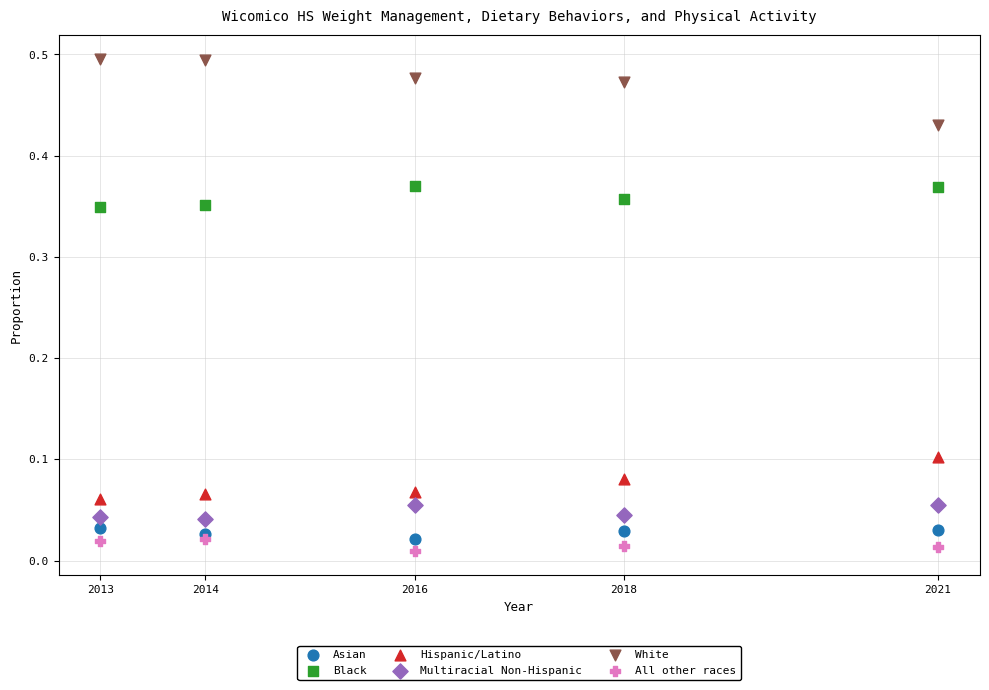

Which series contains the lowest Y value?

All other races